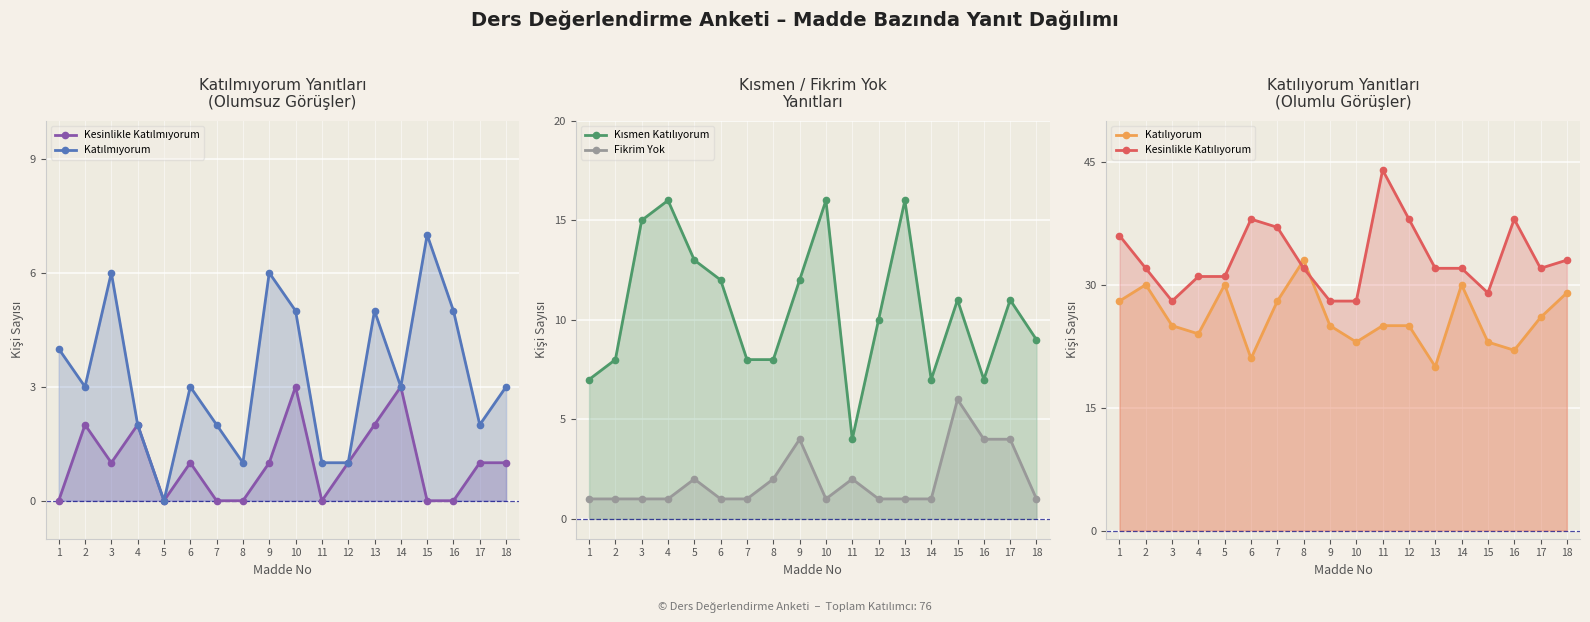

Count the number of categories in the chart.

18